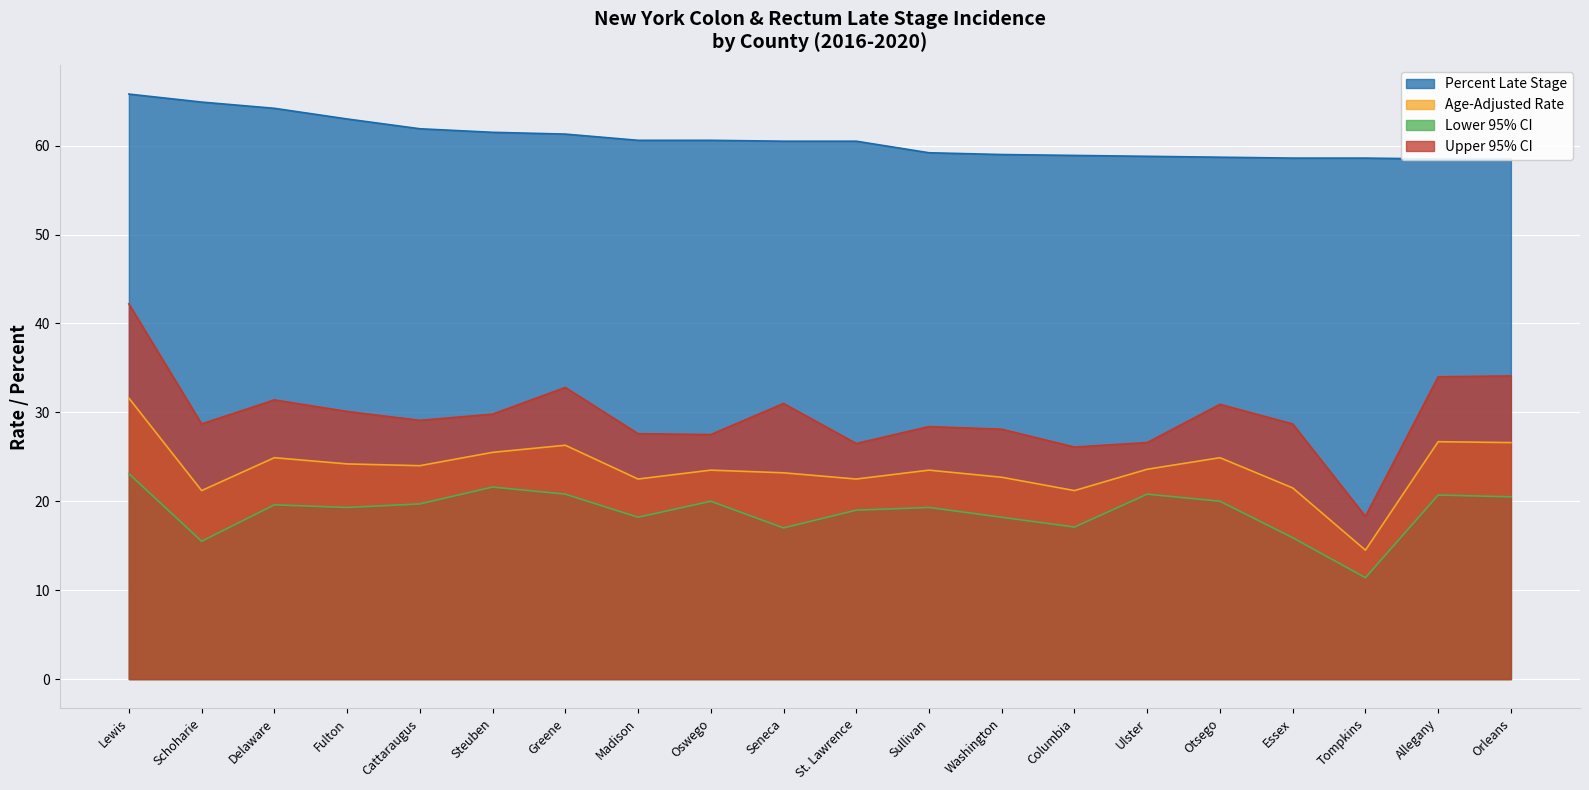

What are all the series names shown in the legend?

Percent Late Stage, Age-Adjusted Rate, Lower 95% CI, Upper 95% CI